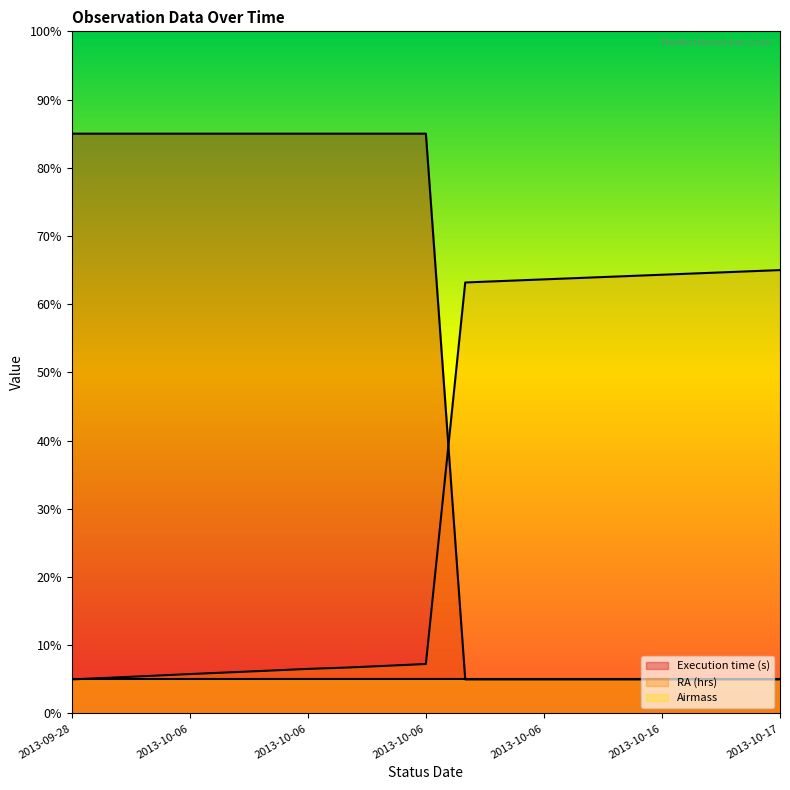

What is the label of the 1st point from the right?

2013-10-17